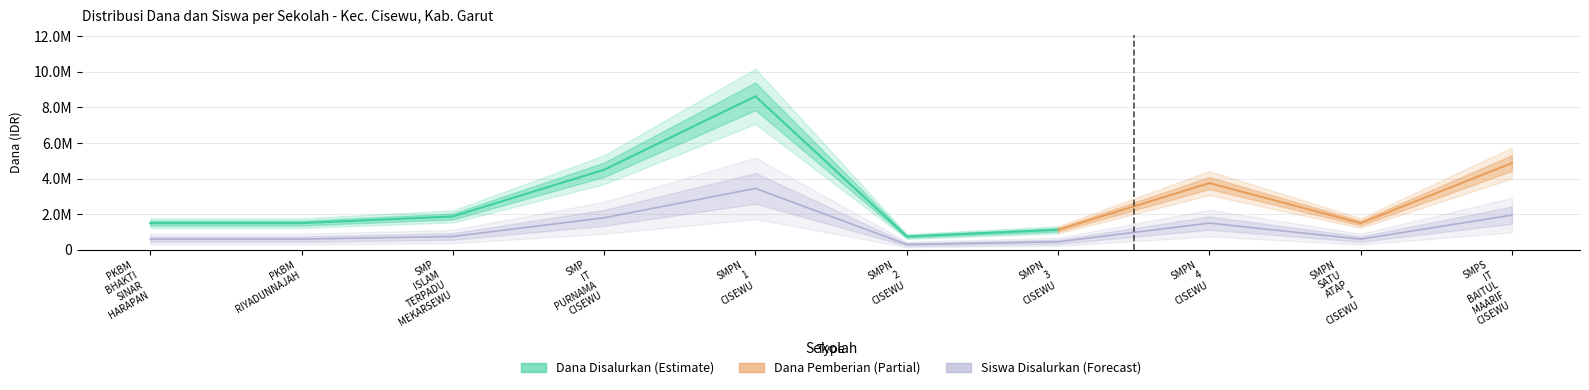

What is the difference between the highest and lowest values at 1?

1500000